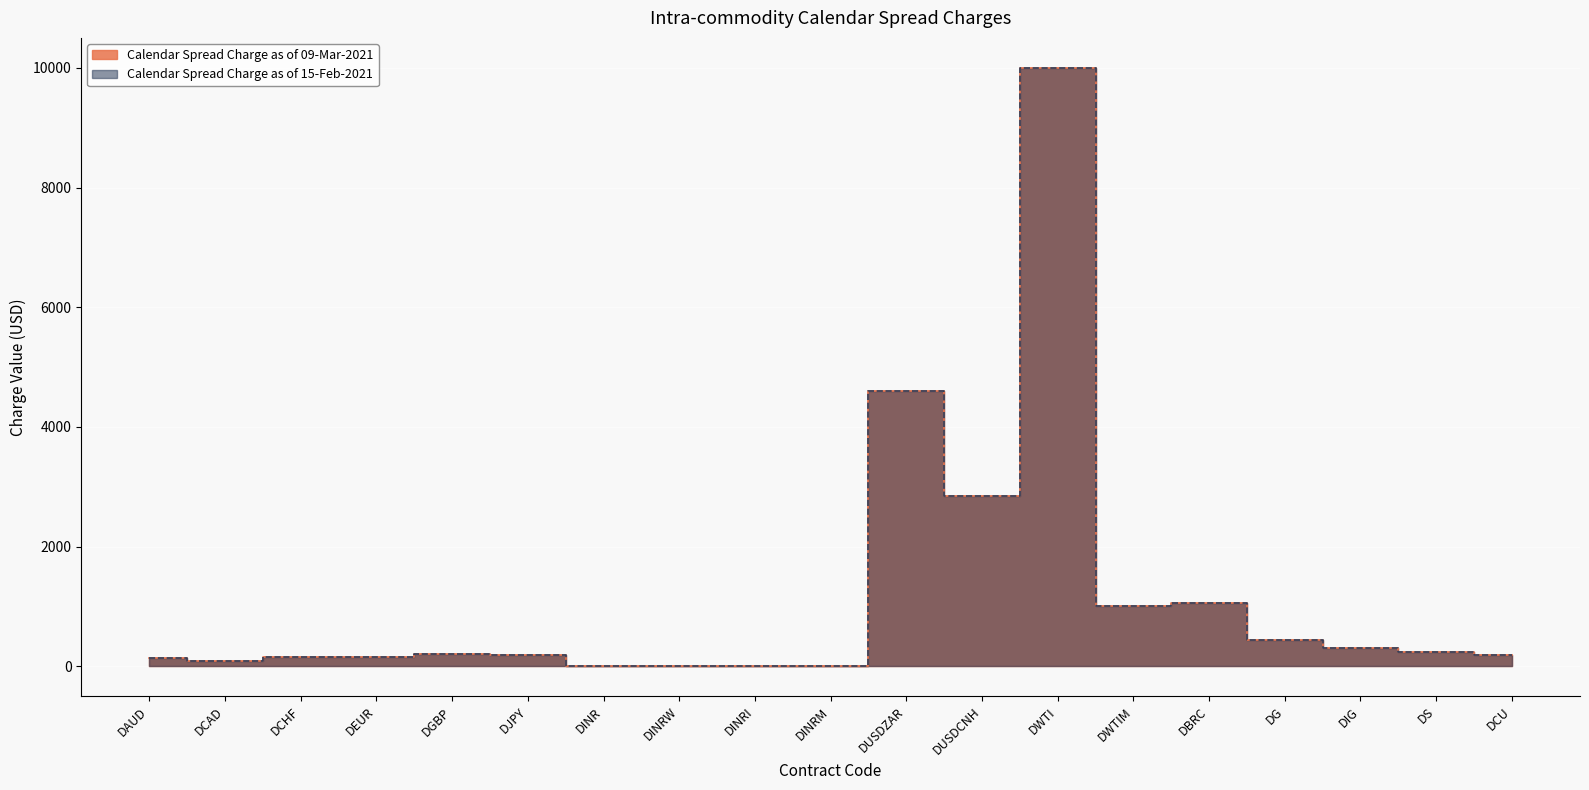

Read the Calendar Spread Charge as of 09-Mar-2021 value at DGBP, to the nearest 100.

200